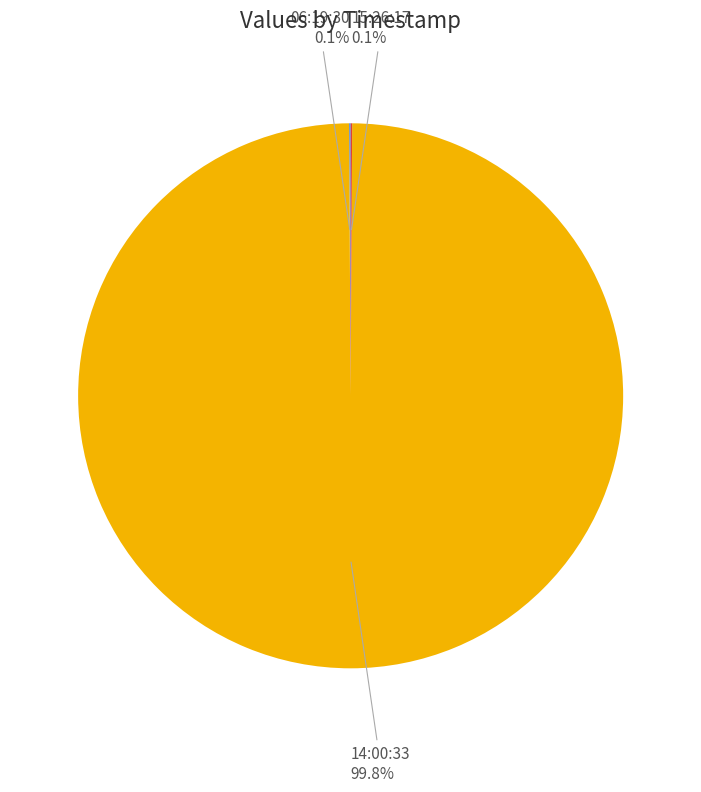

Is there a majority slice in this chart?

Yes